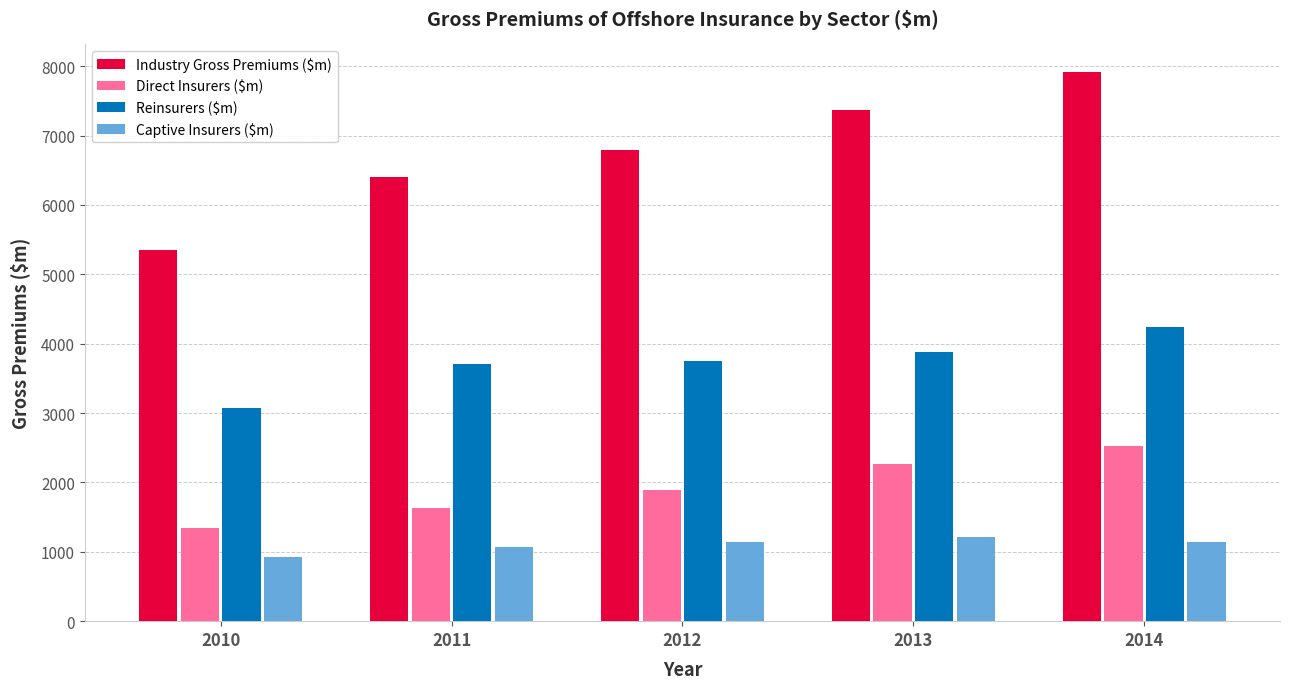

At which label does Direct Insurers ($m) reach its peak?

2014